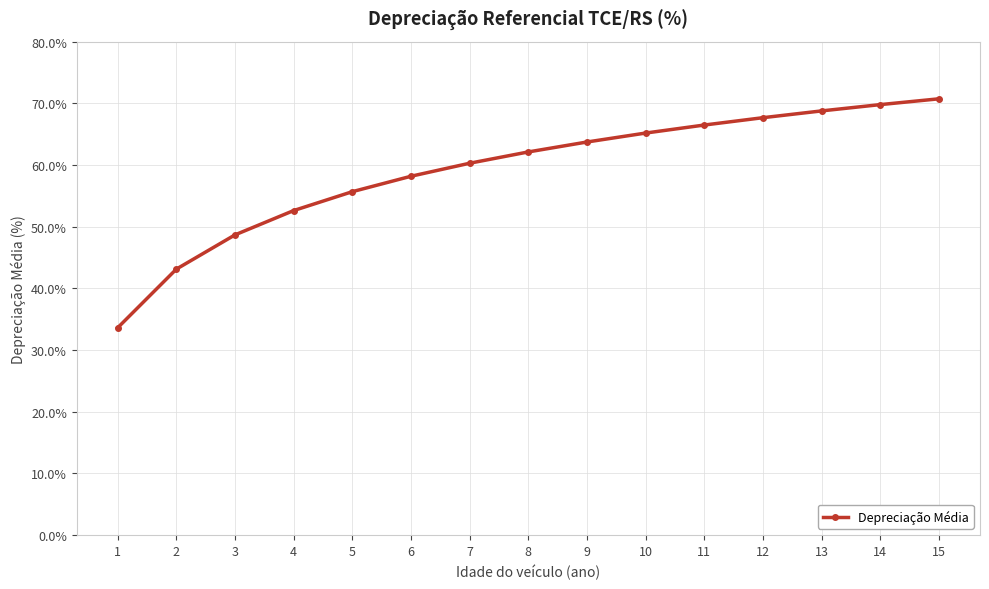

Is it true that the value at 8 is 101.2?

False